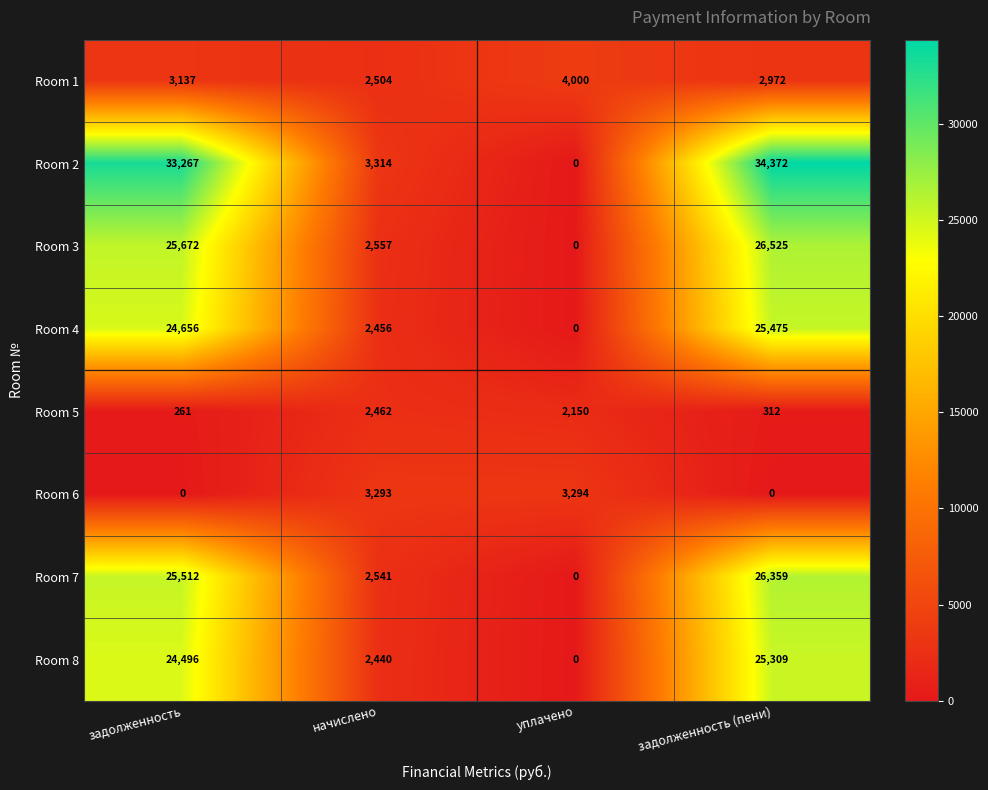

Rank the series at задолженность (пени) from lowest to highest value.

Room 6, Room 5, Room 1, Room 8, Room 4, Room 7, Room 3, Room 2